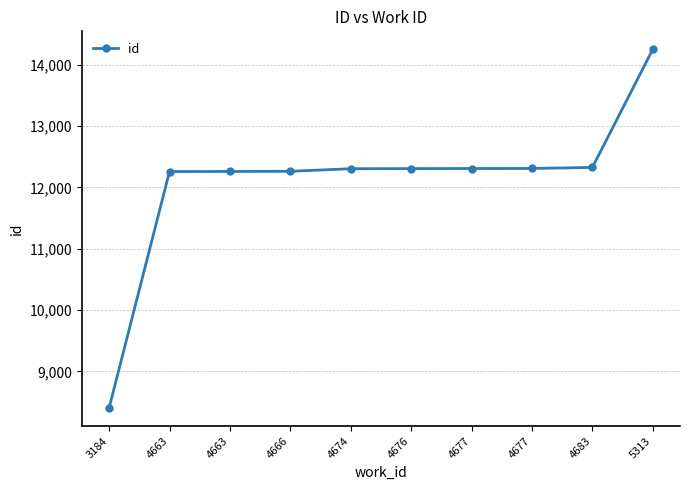

Reading left to right, extract all data points from this chart.

3184=8403	4663=12260	4663=12261	4666=12264	4674=12306	4676=12308	4677=12309	4677=12310	4683=12327	5313=14254